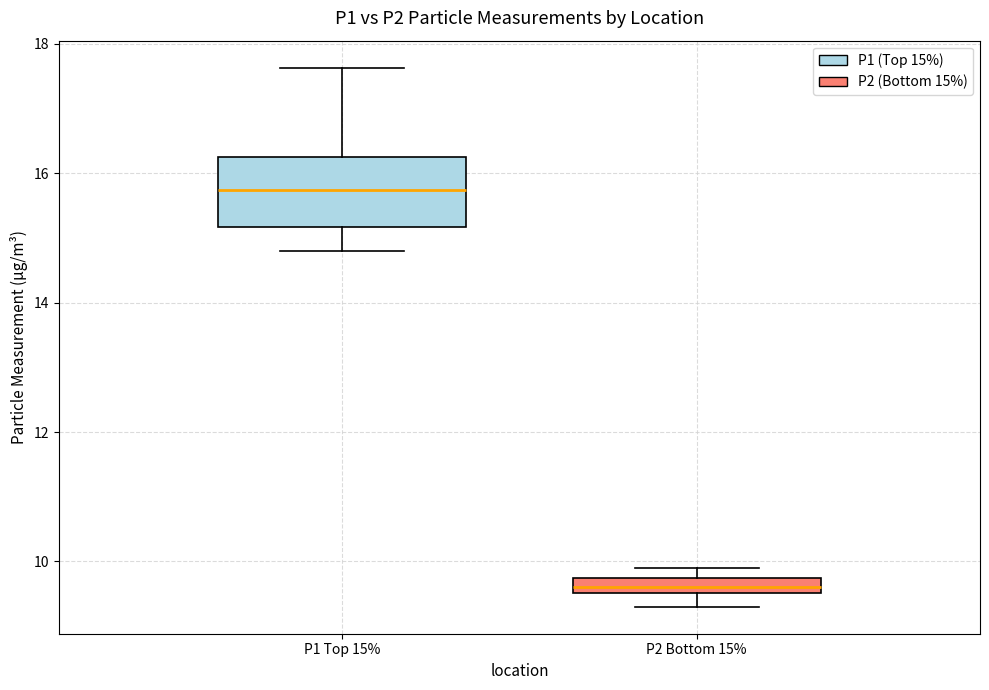

Where does the median line of the box for P1 Top 15% sit on the y-axis? The values are not printed on the chart, so give them approximately, as read against the axis.

15.8